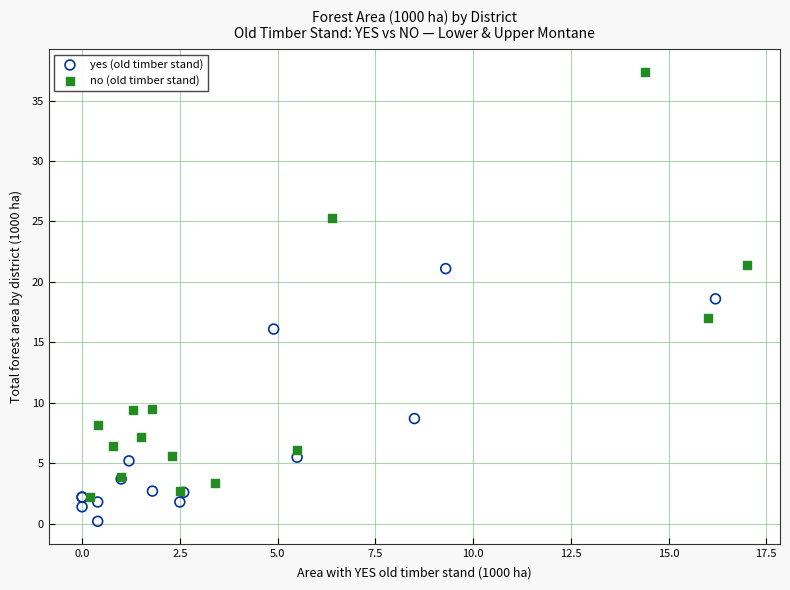

Which series reaches the minimum Y coordinate?

yes (old timber stand)